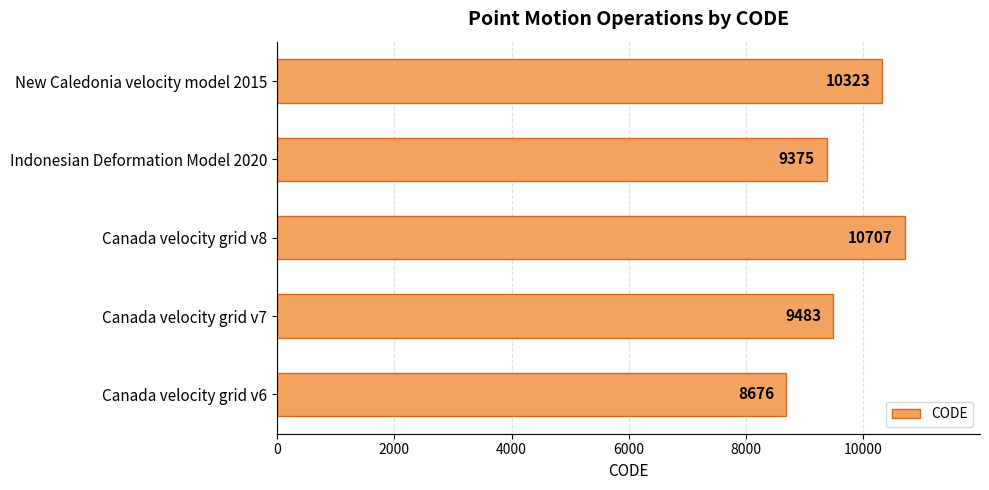

How many distinct data groups are displayed?

1